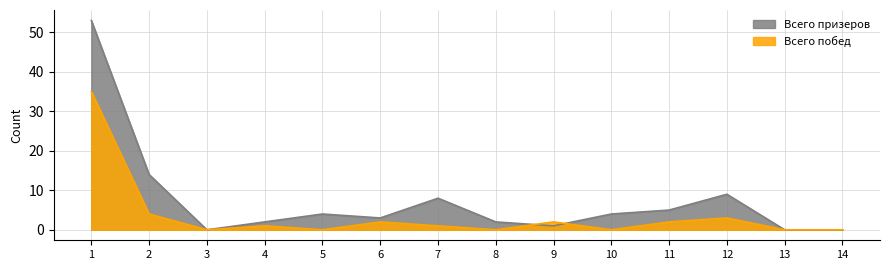

What is the difference between the Всего побед values at 2 and 10?

4